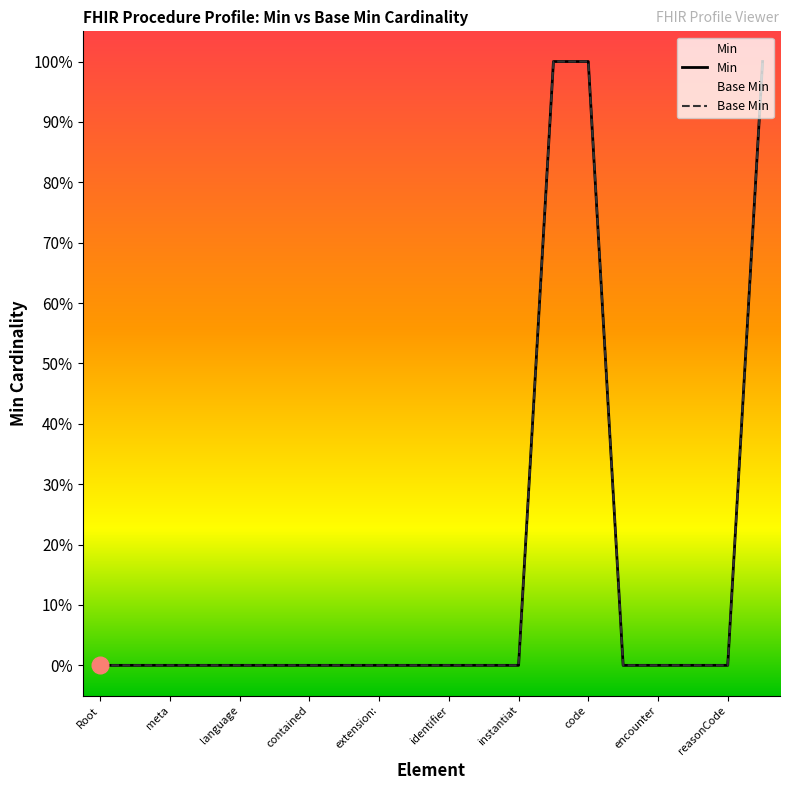

What is the label of the 16th point from the right?

language